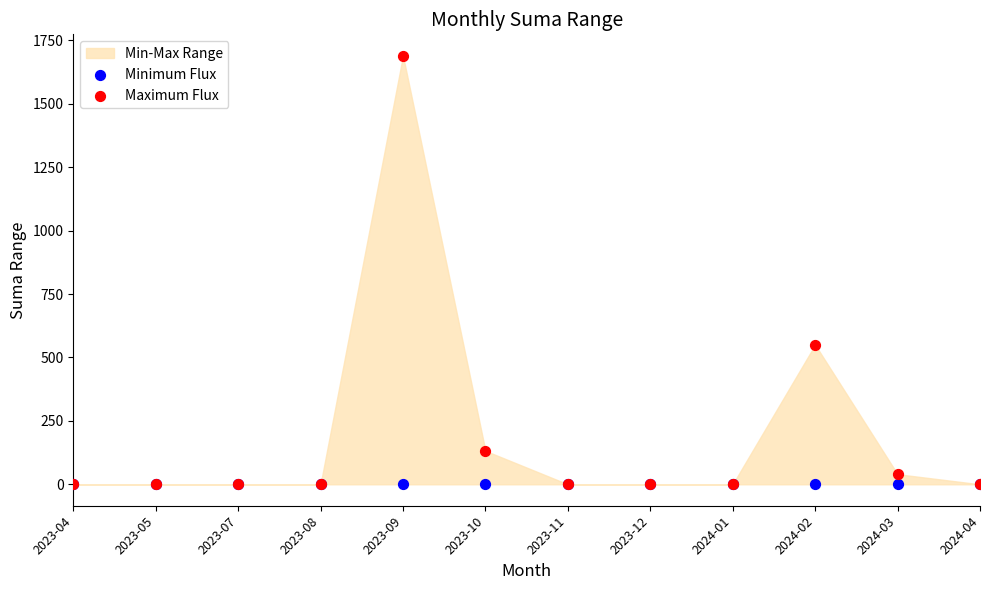

In the Maximum Flux series, what Y value is closest to 844?

550.0